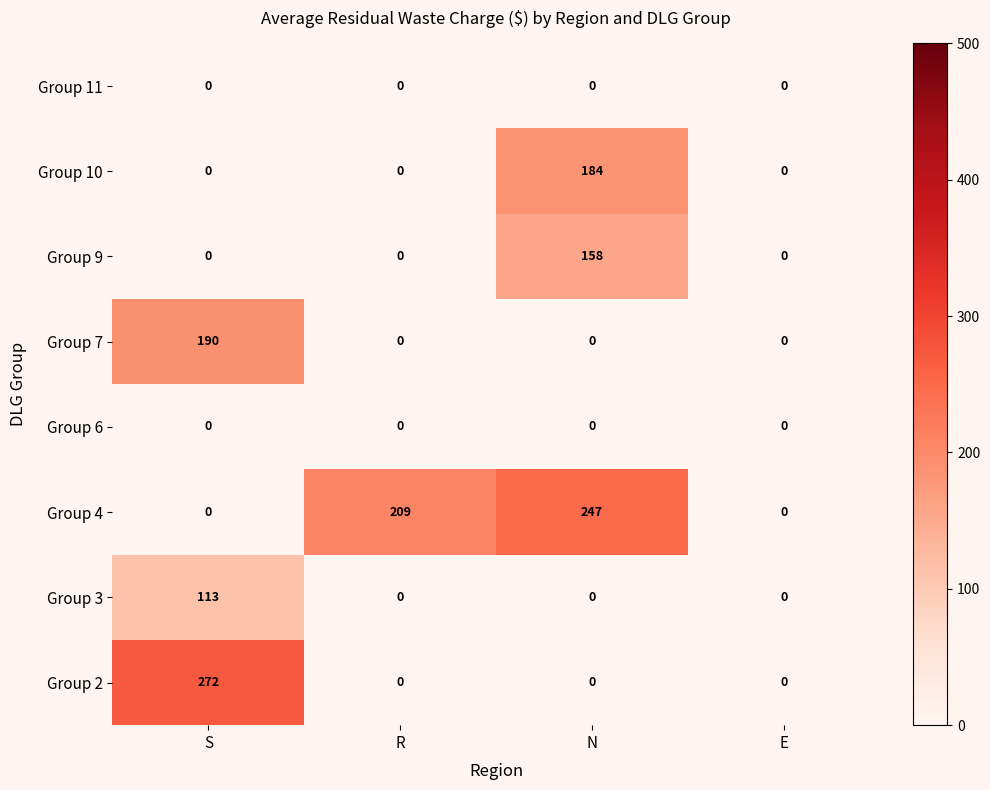

What is the difference between the maximum and second lowest values in the Group 9 series?

158